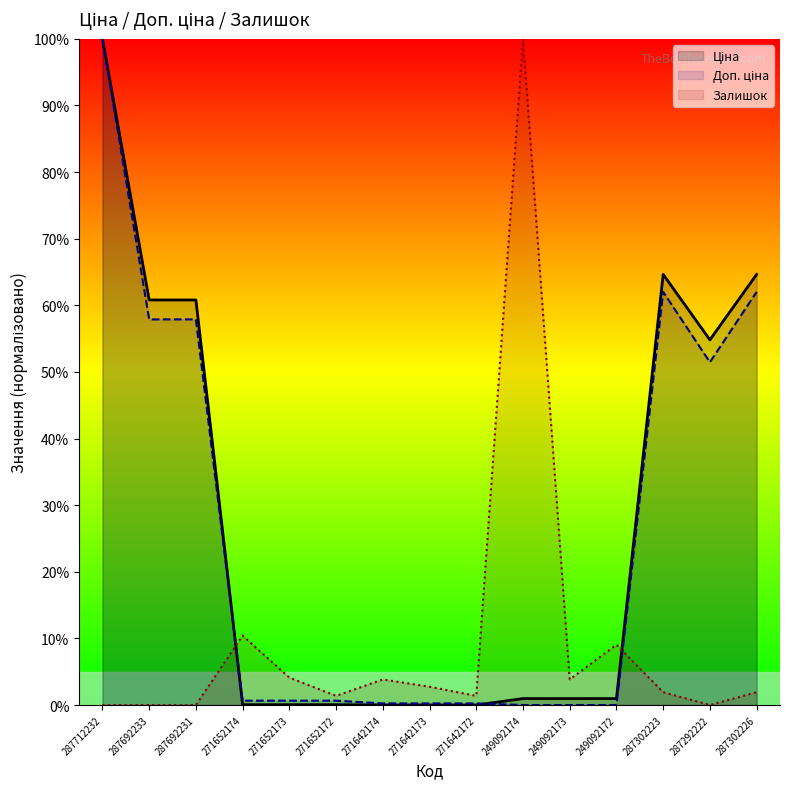

Reading left to right, extract all data points from this chart.

Ціна: 100.0	60.8	60.8	0.0	0.0	0.0	0.0	0.0	0.0	1.0	1.0	1.0	64.6	54.8	64.6
Доп. ціна: 100.0	57.9	57.9	0.6	0.6	0.6	0.2	0.2	0.2	0.0	0.0	0.0	62.0	51.4	62.0
Залишок: 0.0	0.0	0.0	10.4	4.1	1.4	3.8	2.7	1.4	100.0	3.8	9.0	1.9	0.0	1.9